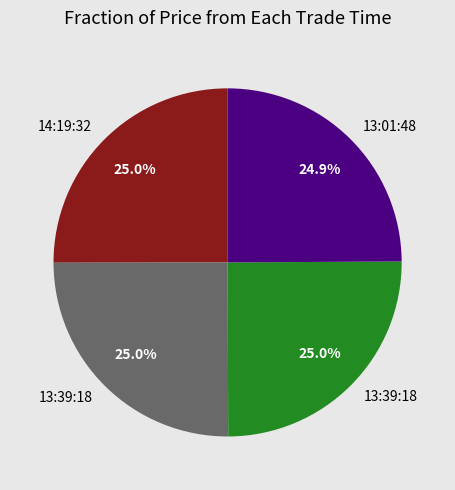

Is there any slice that represents more than half of the pie?

No